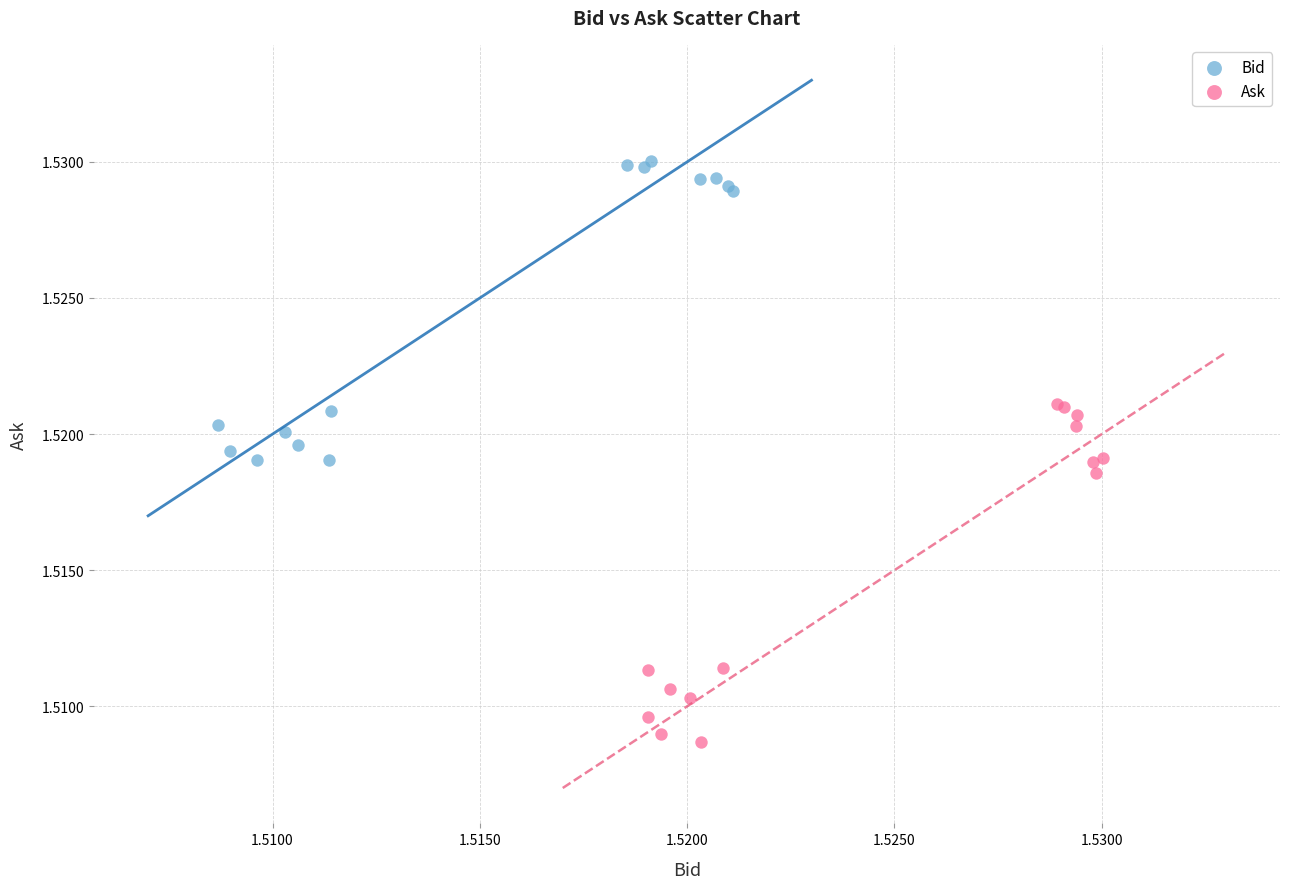

Which series contains the highest Y value?

Bid